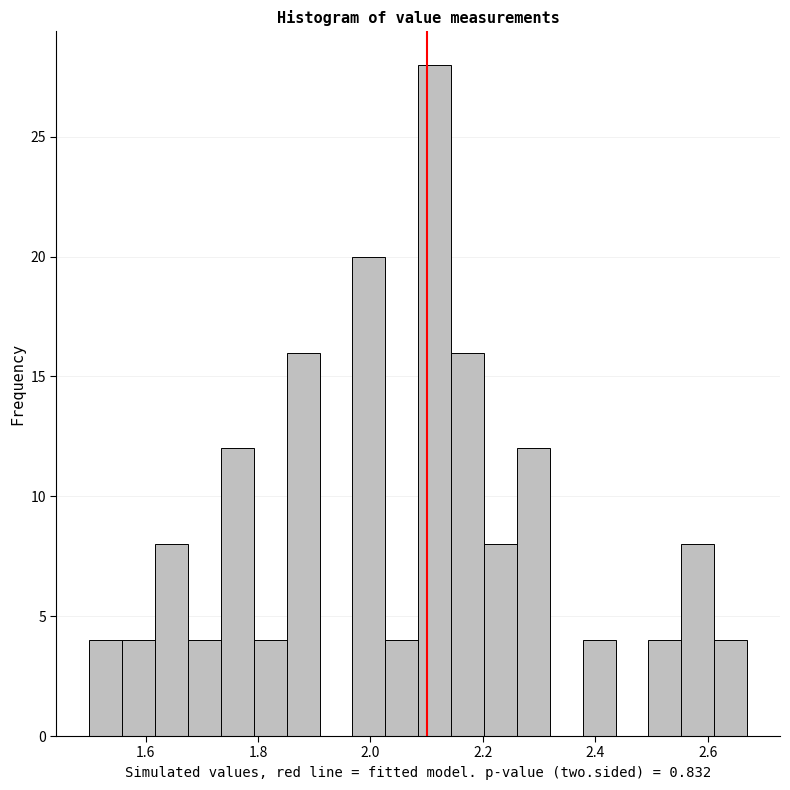

Read against the x-axis, roughly where is the centre of the tallest bar?

2.12